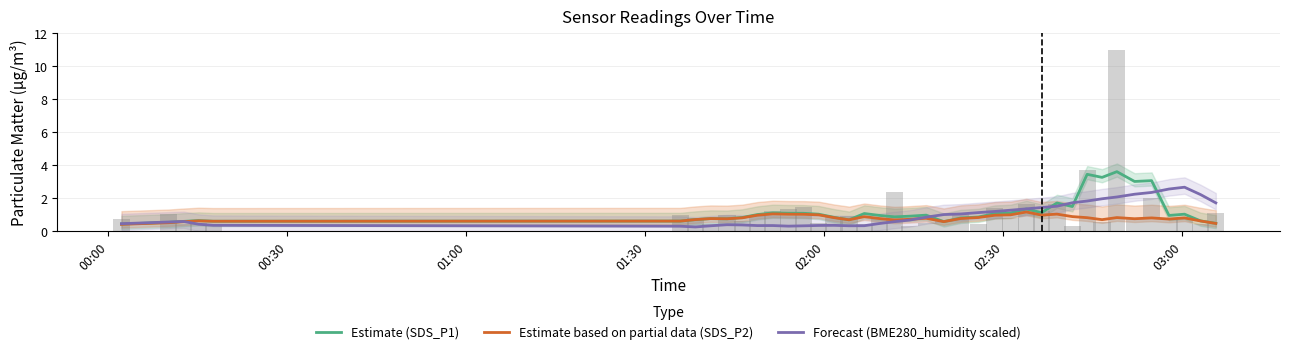

What is the difference between the maximum and minimum values in the Forecast (BME280_humidity scaled) series?

2.4